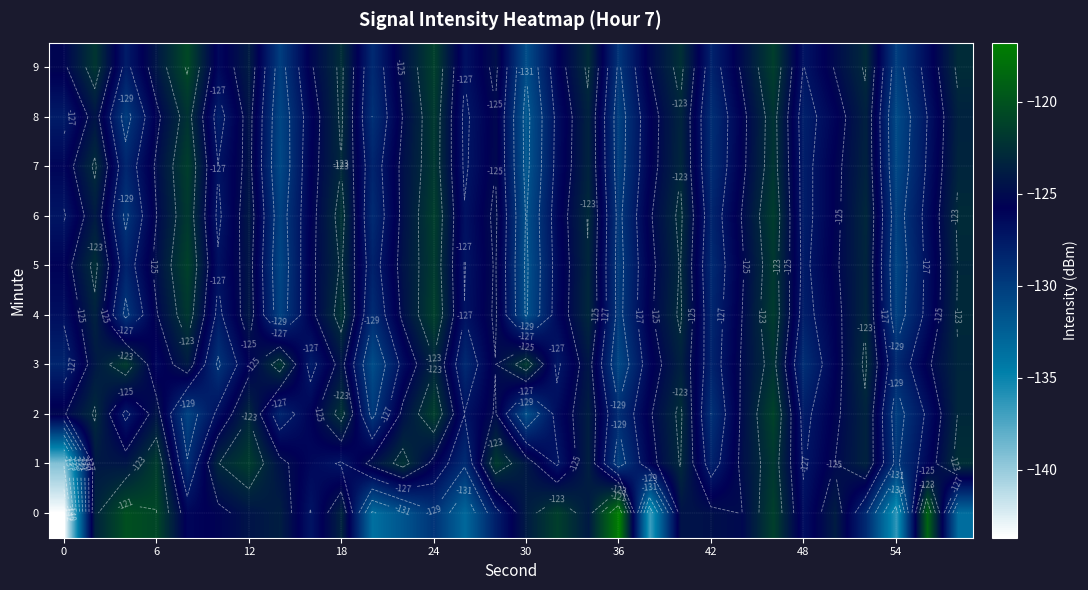

List the series in order of their peak value, lowest first.

8, 3, 1, 6, 7, 4, 5, 2, 9, 0